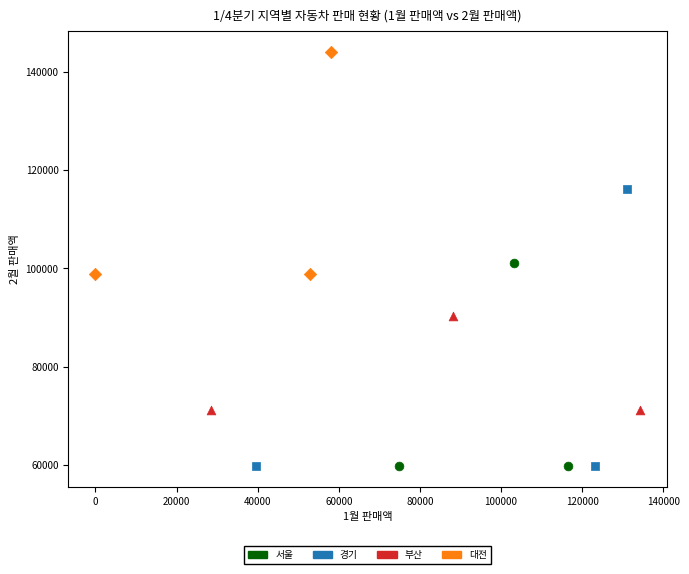

What are all the series names shown in the legend?

서울, 경기, 부산, 대전